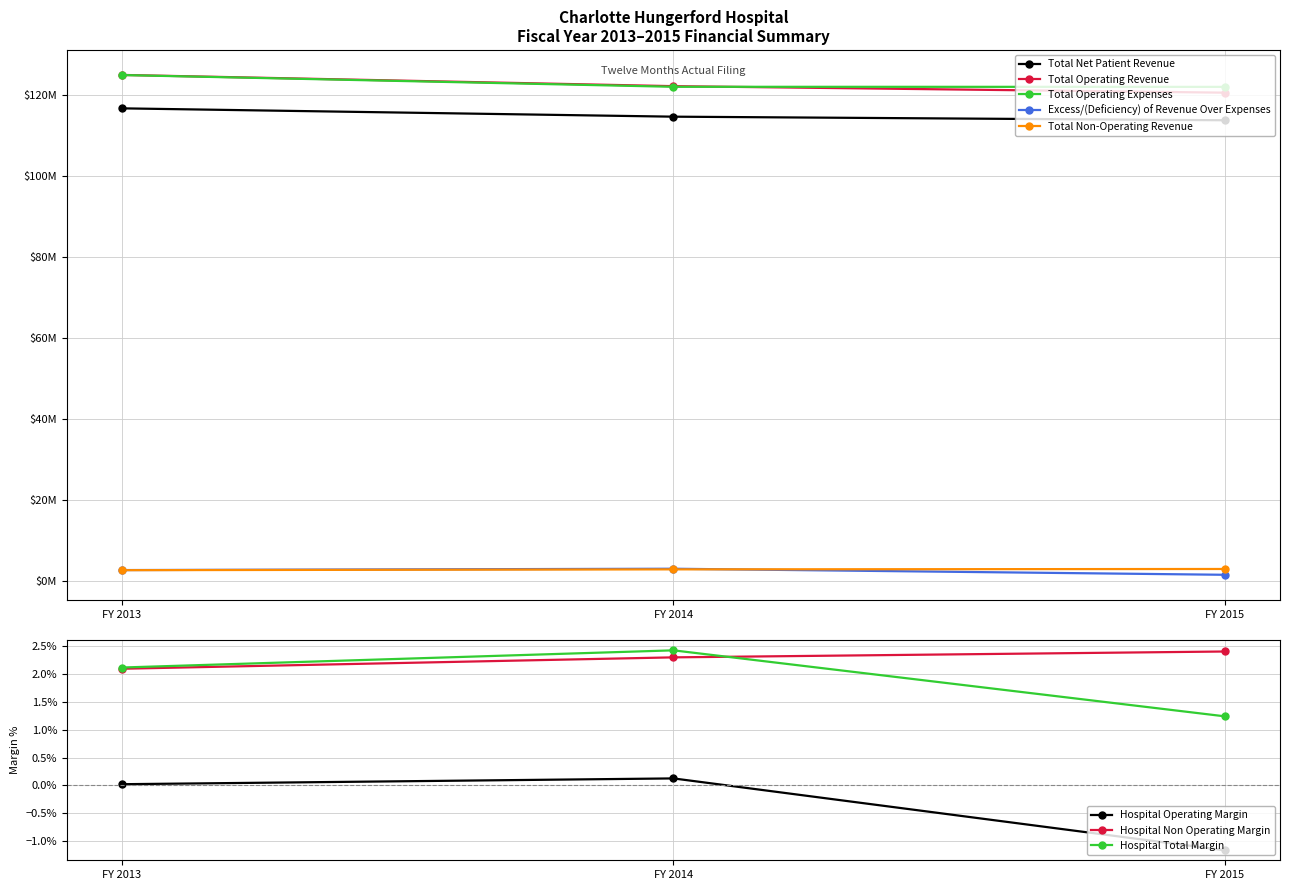

The value of Total Operating Revenue at FY 2013 is 124928093. True or false?

True